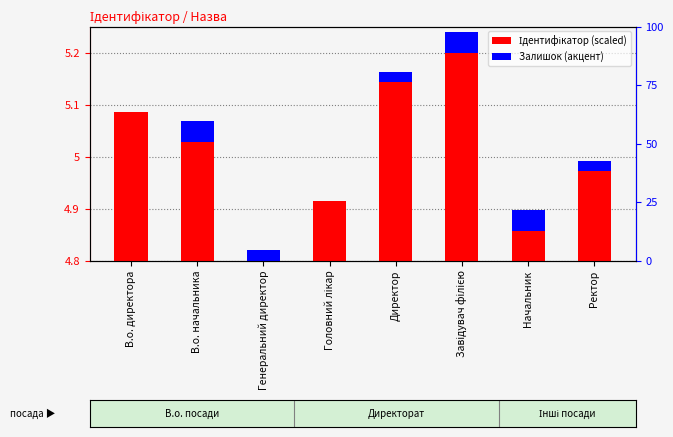

What are all the series names shown in the legend?

Ідентифікатор (scaled), Залишок (акцент)